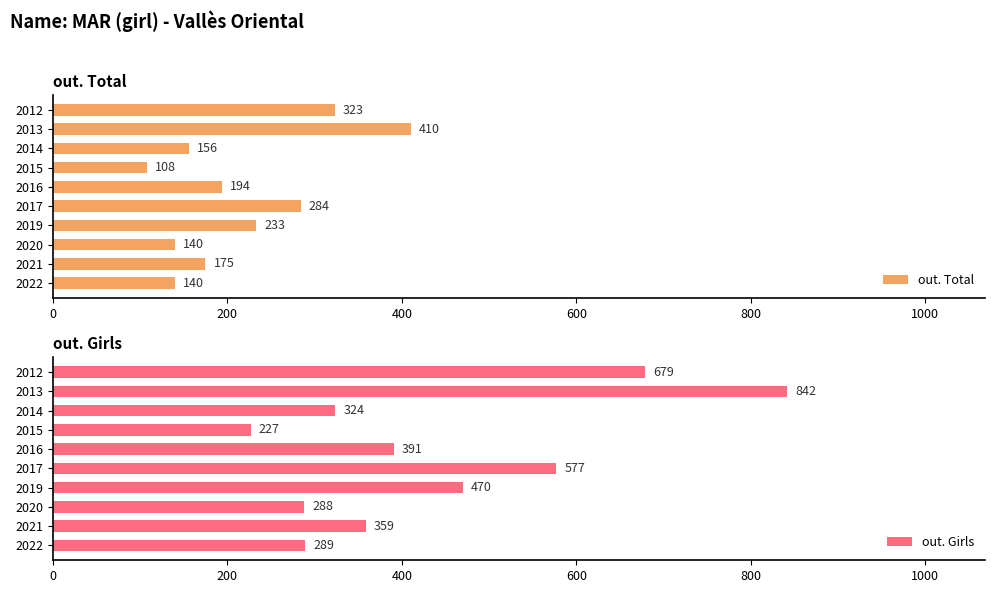

The out. Total series shows 323 at 2012. True or false?

True